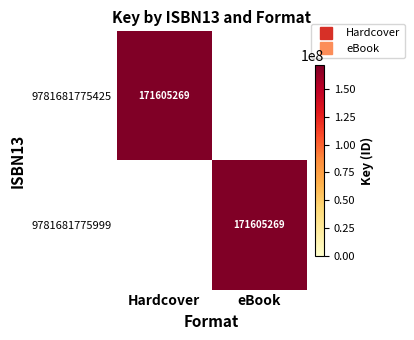

Rank the series by their maximum value, from highest to lowest.

9781681775425, 9781681775999